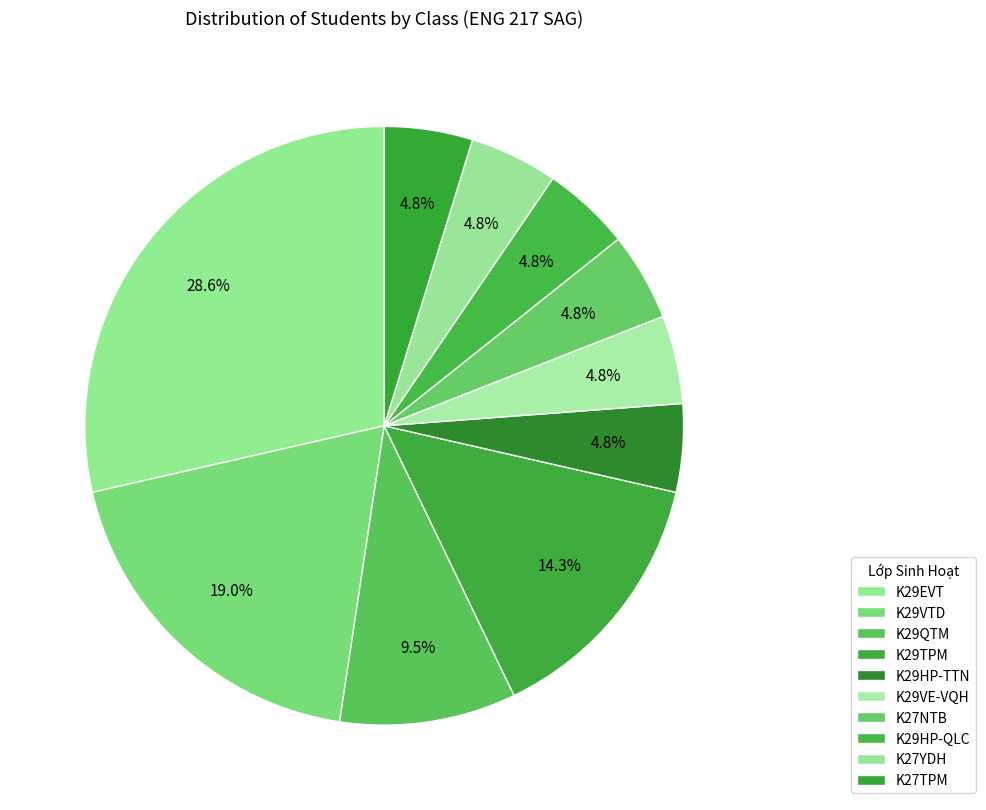

Which category has the smallest portion of the pie?

K29HP-TTN